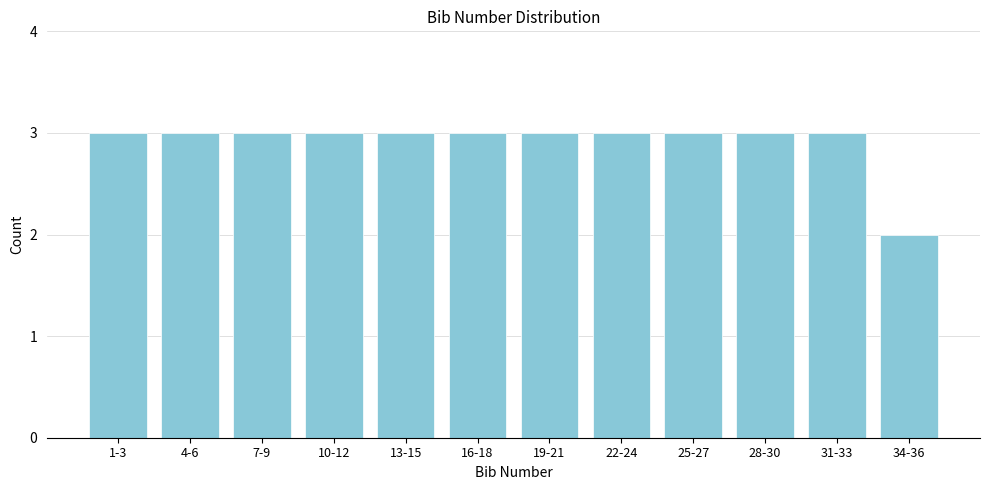

Reading right to left, list all the values displayed in this chart.

34-36=2	31-33=3	28-30=3	25-27=3	22-24=3	19-21=3	16-18=3	13-15=3	10-12=3	7-9=3	4-6=3	1-3=3